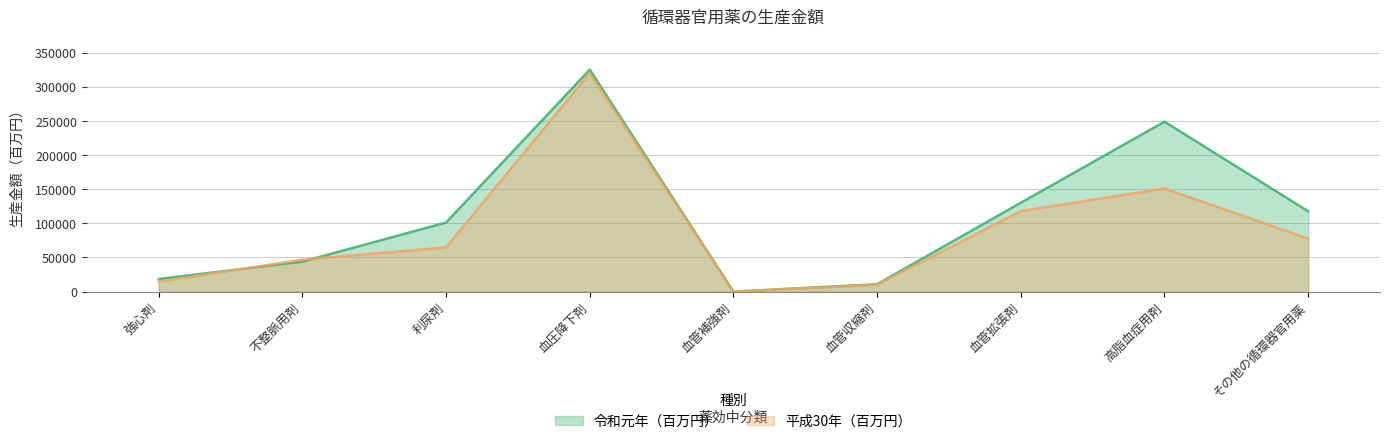

List the series in order of their overall mean, lowest first.

平成30年（百万円）, 令和元年（百万円）